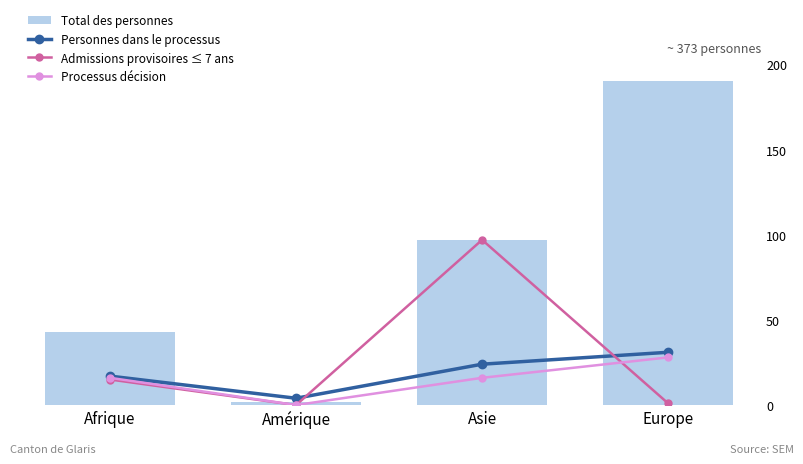

True or false: Admissions provisoires ≤ 7 ans has a value of 0 at Amérique.

True